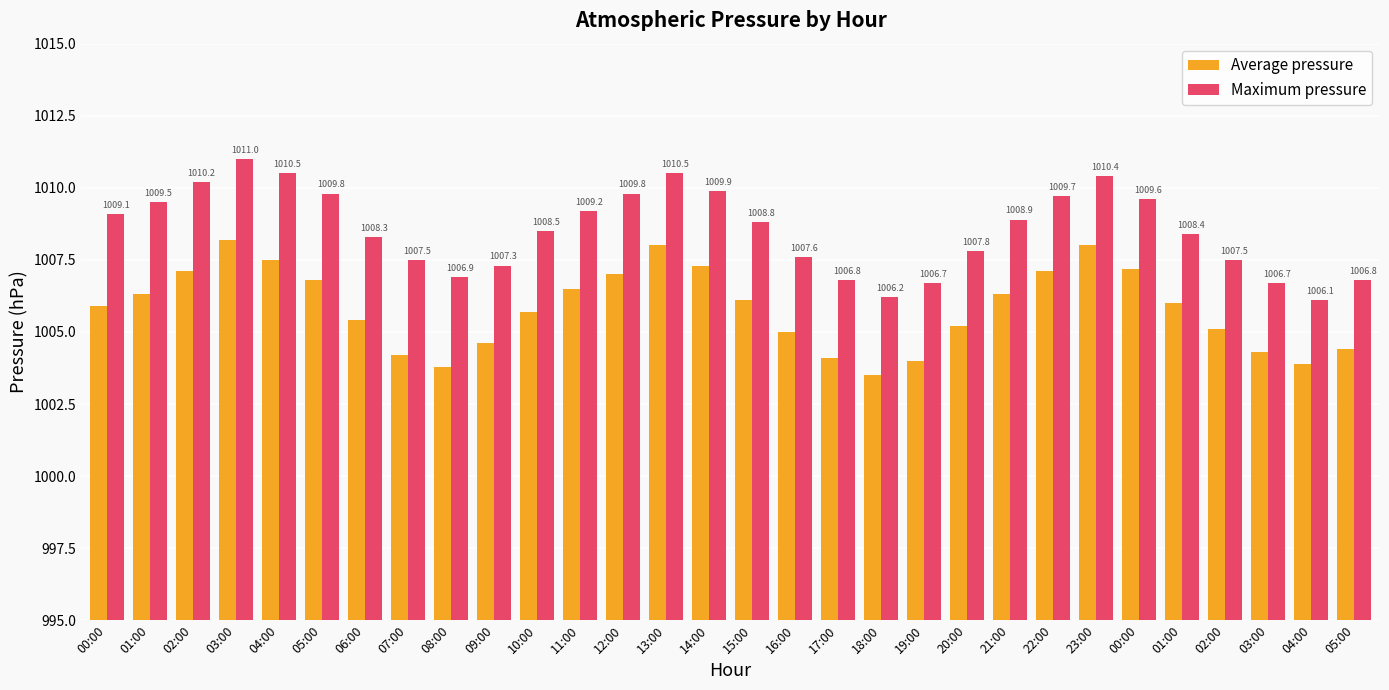

What is the difference between the highest and lowest values at 08:00?

3.1